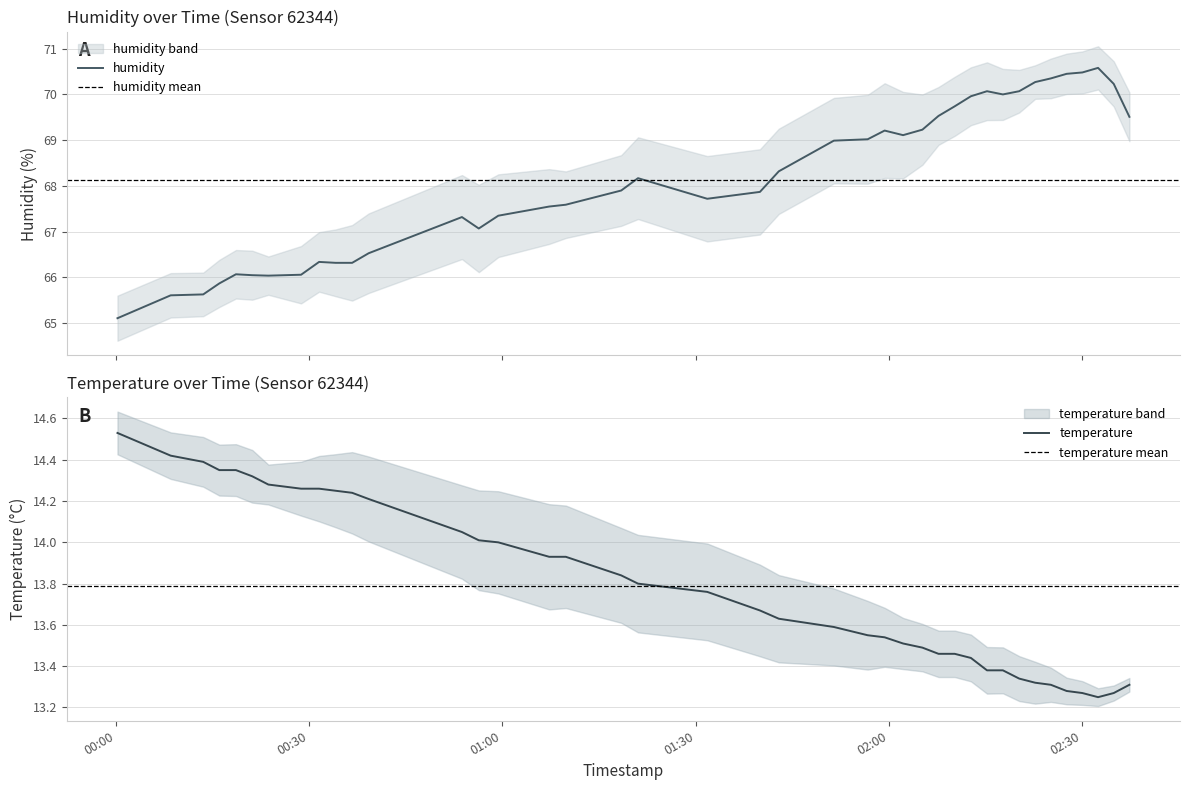

What is the approximate value of humidity at 2022-09-03T00:39:14?

66.5